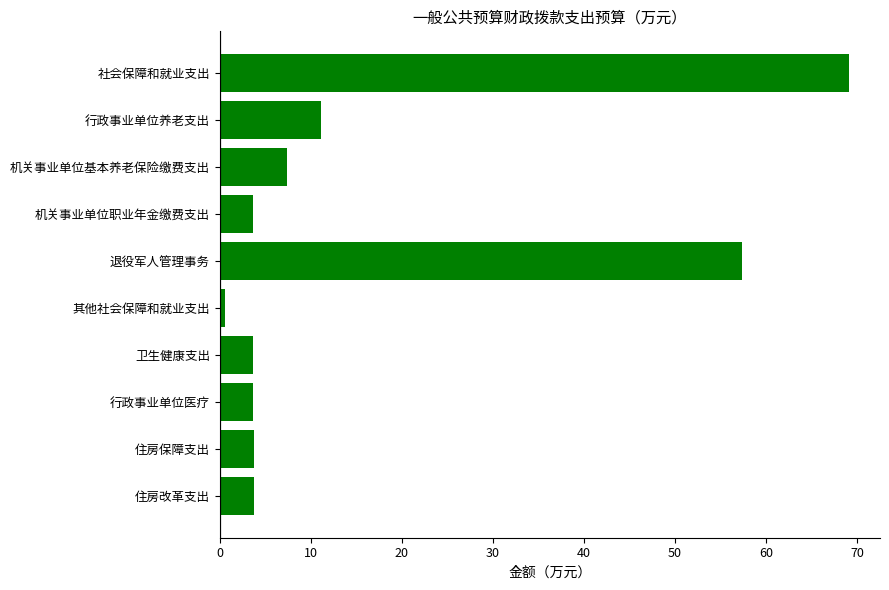

What is the sum of all values?

164.1